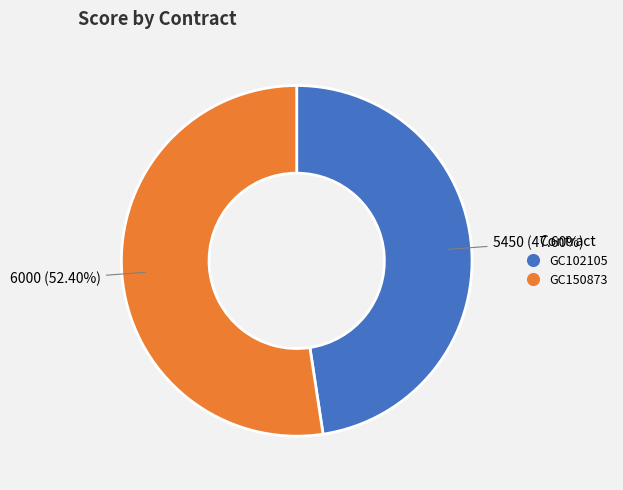

How much of the chart is everything except GC150873?

47.6%